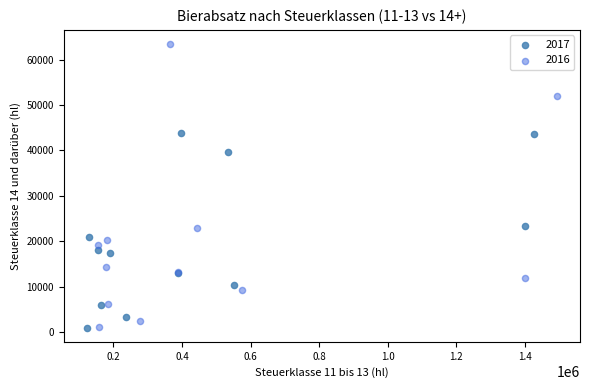

Which series reaches the maximum Y coordinate?

2016